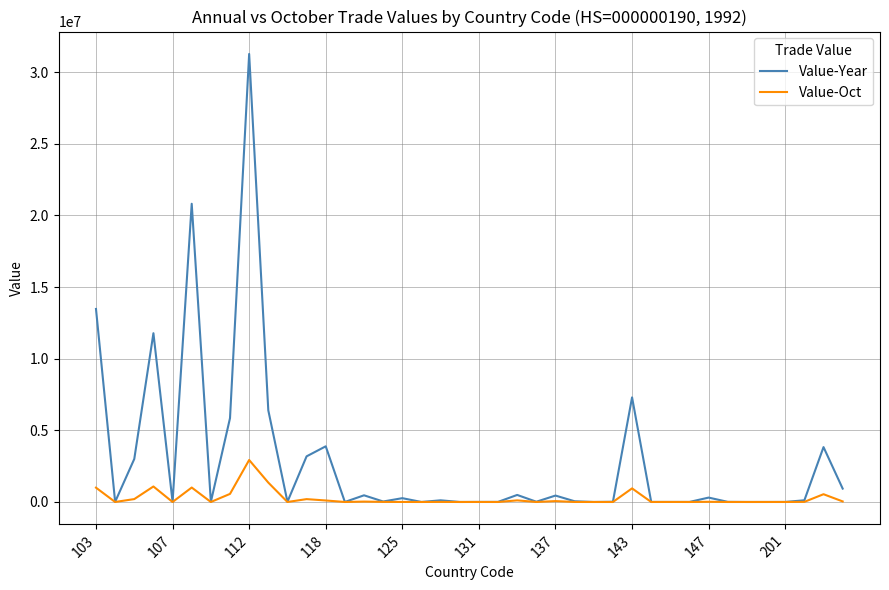

What is the sum of all Value-Year values?

114155821